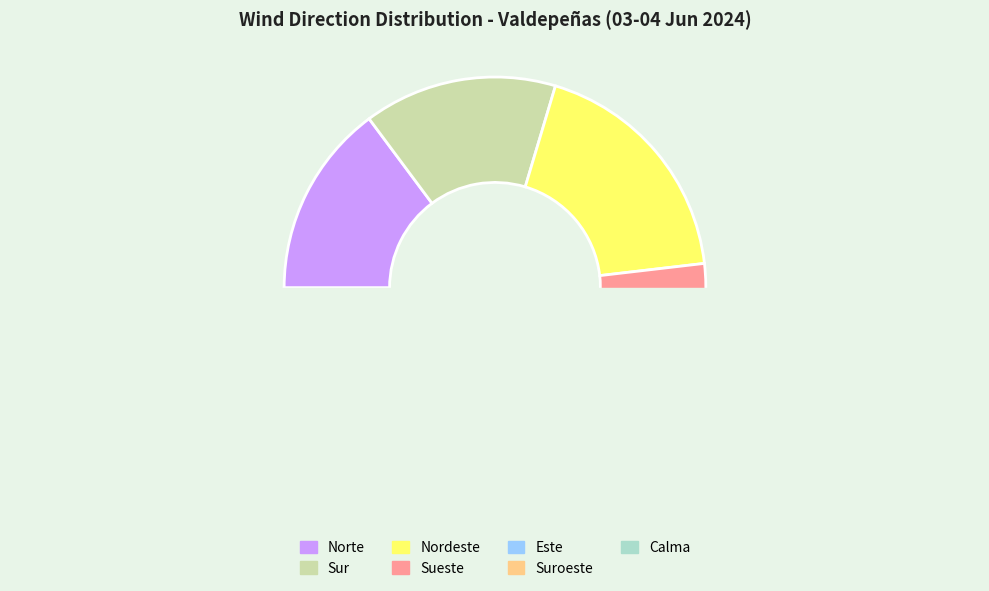

To the nearest percent, what is the combined percentage of Norte and Suroeste?

22%